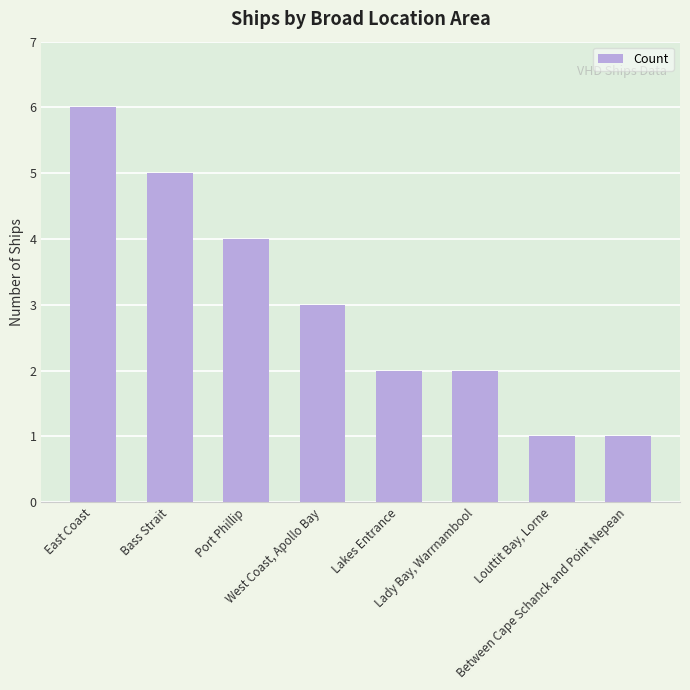

What is the value of the 3rd bar from the left?

4